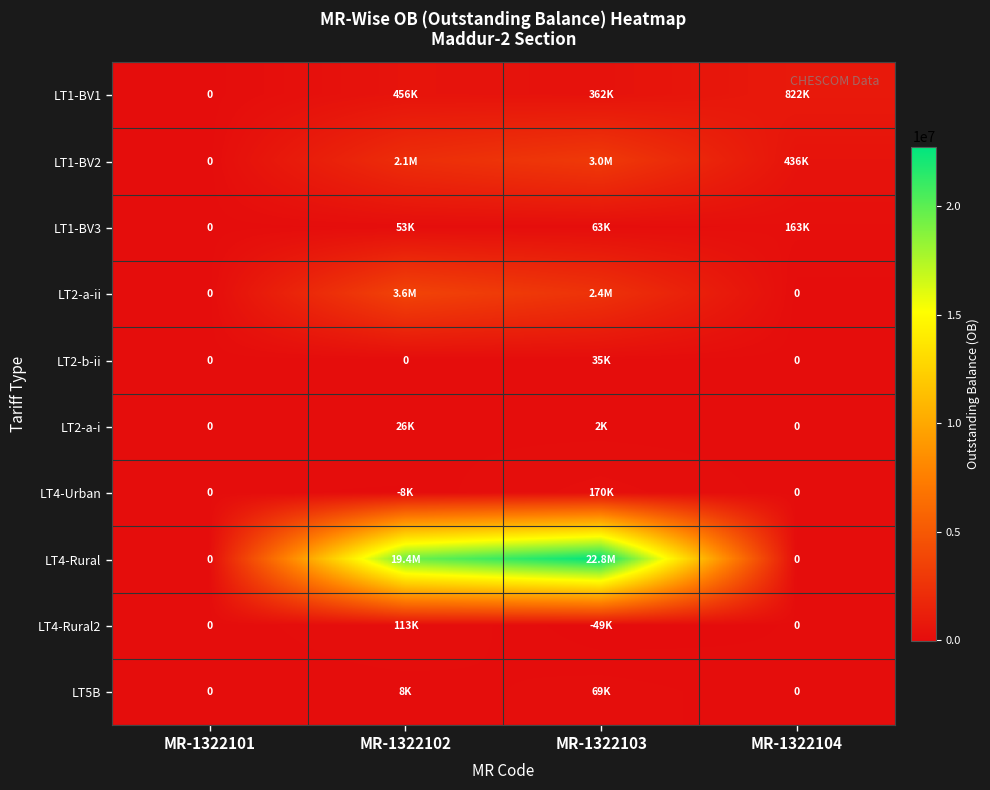

What is the highest value of the LT1-BV3 series?

162725.3